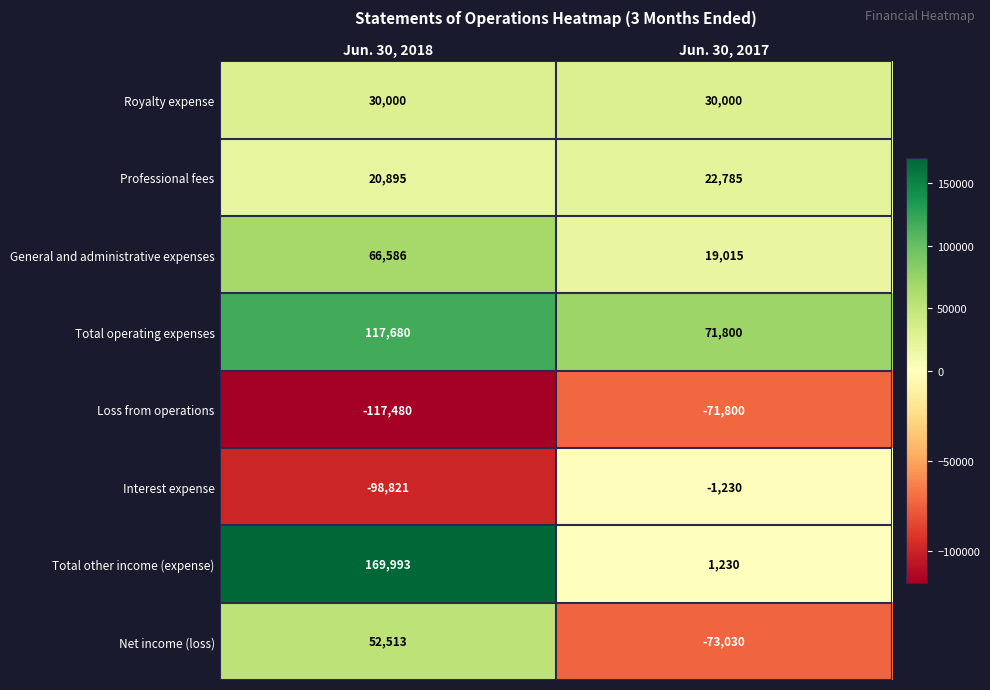

What is the difference between the Loss from operations values at Jun. 30, 2018 and Jun. 30, 2017?

45680